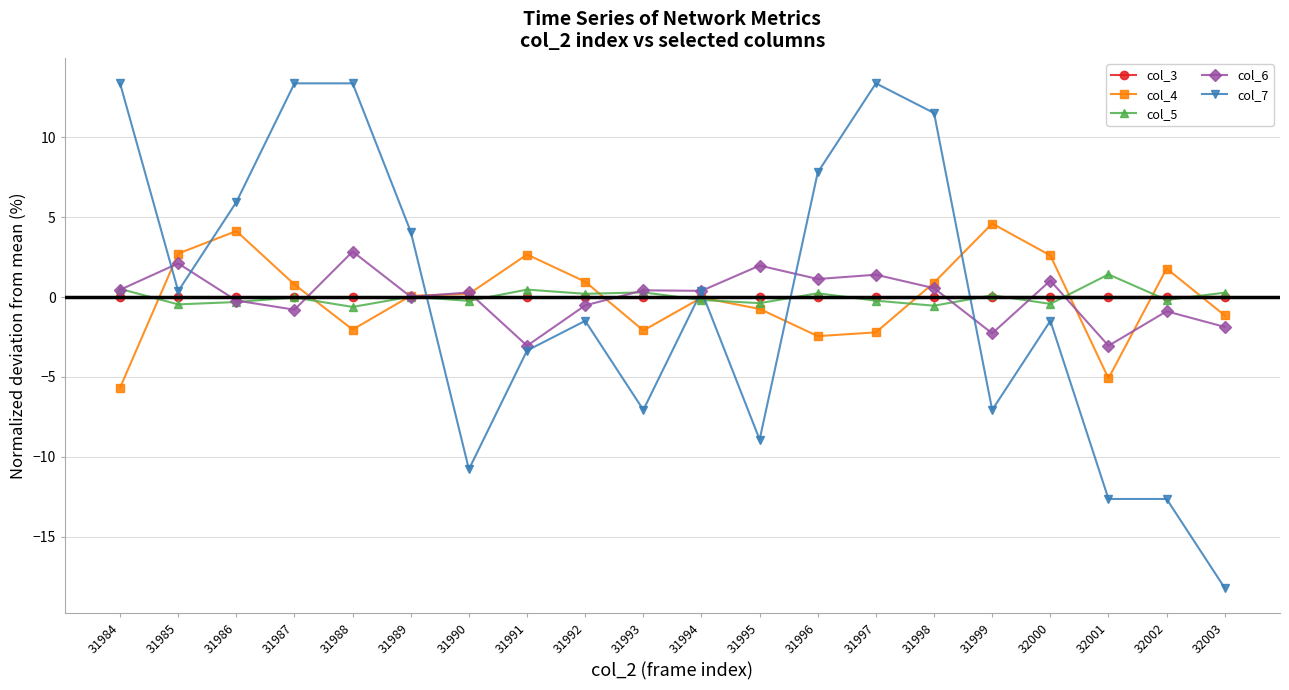

What is the difference between the second highest and minimum values in the col_5 series?

1.1